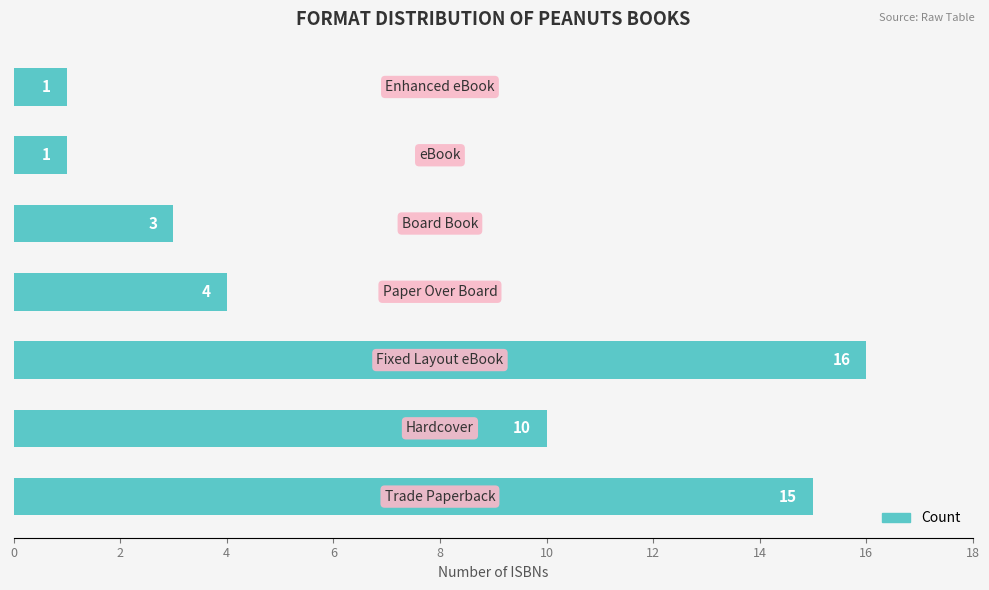

What is the sum of all values?

50